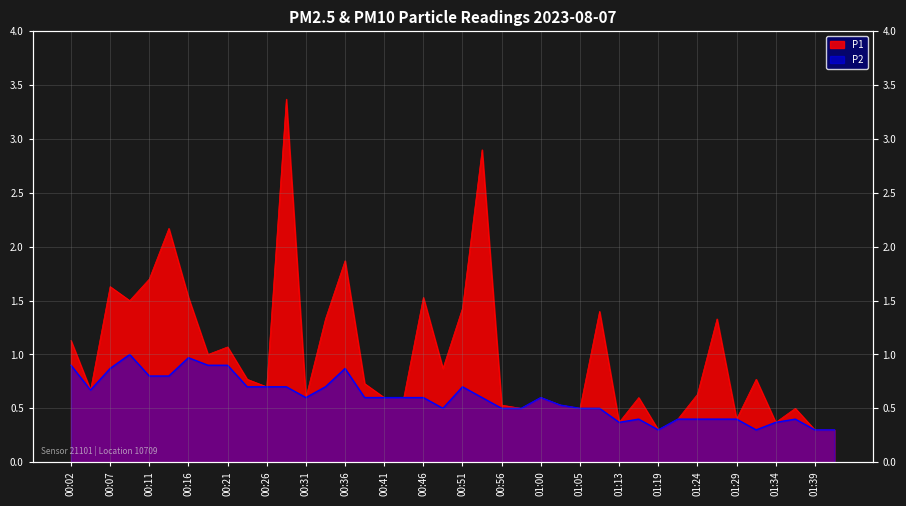

At how many categories does at least one series exceed 2?

3